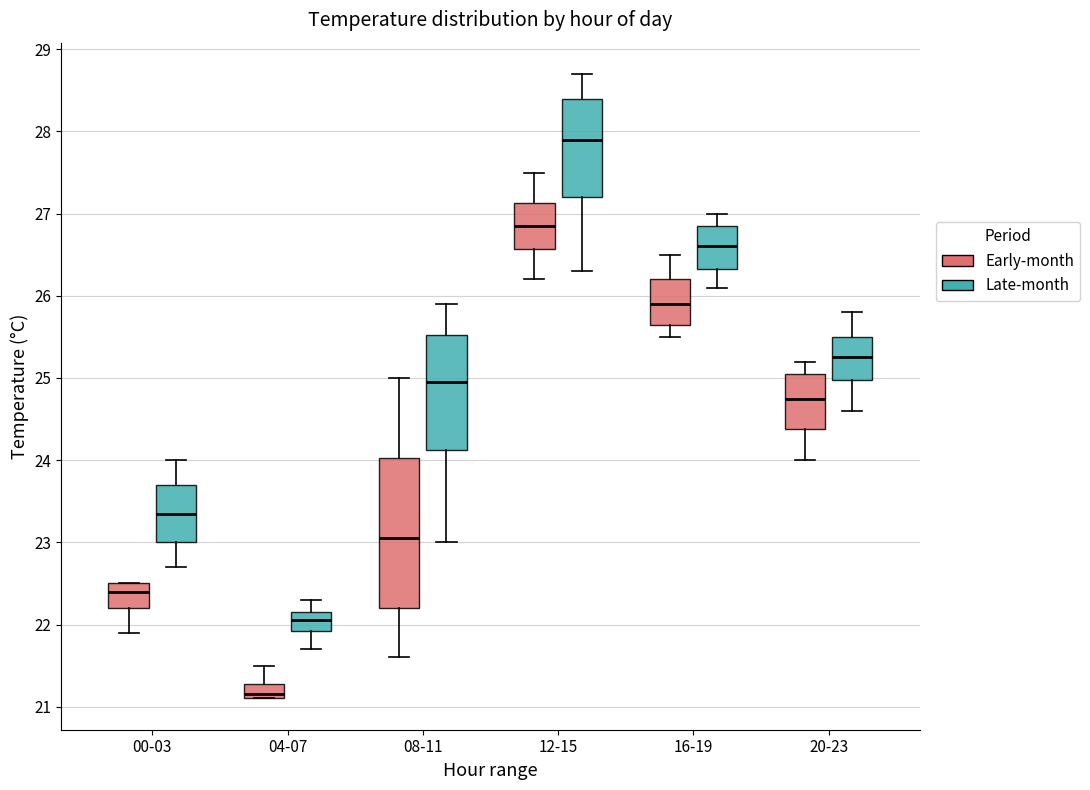

Reading left to right, transcribe this box plot: for each box, give where its median line is, the range the box spans, and where its two whiskers end, as read against the y-axis. The values are not printed on the chart, so give them approximately, as read against the axis.

00-03 (Early-month): median 22.4, box 22.2 to 22.5, whiskers 21.9 to 22.5
00-03 (Late-month): median 23.4, box 23.0 to 23.7, whiskers 22.7 to 24.0
04-07 (Early-month): median 21.2, box 21.1 to 21.3, whiskers 21.1 to 21.5
04-07 (Late-month): median 22.1, box 21.9 to 22.2, whiskers 21.7 to 22.3
08-11 (Early-month): median 23.1, box 22.2 to 24.0, whiskers 21.6 to 25.0
08-11 (Late-month): median 25.0, box 24.1 to 25.5, whiskers 23.0 to 25.9
12-15 (Early-month): median 26.9, box 26.6 to 27.1, whiskers 26.2 to 27.5
12-15 (Late-month): median 27.9, box 27.2 to 28.4, whiskers 26.3 to 28.7
16-19 (Early-month): median 25.9, box 25.7 to 26.2, whiskers 25.5 to 26.5
16-19 (Late-month): median 26.6, box 26.3 to 26.9, whiskers 26.1 to 27.0
20-23 (Early-month): median 24.8, box 24.4 to 25.1, whiskers 24.0 to 25.2
20-23 (Late-month): median 25.3, box 25.0 to 25.5, whiskers 24.6 to 25.8